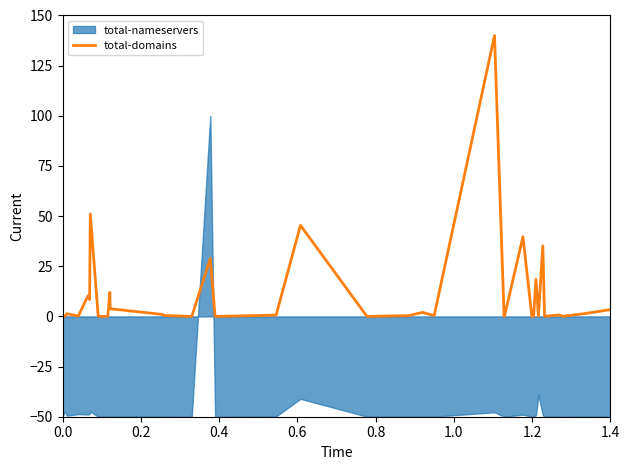

What is the highest value of the total-domains series?

140.0